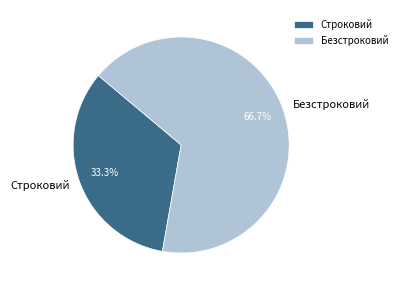

Which category has the smallest portion of the pie?

Строковий